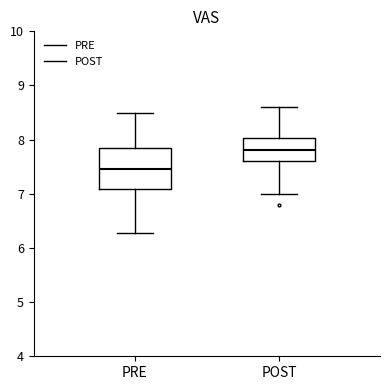

Which box's median line is the highest?

POST